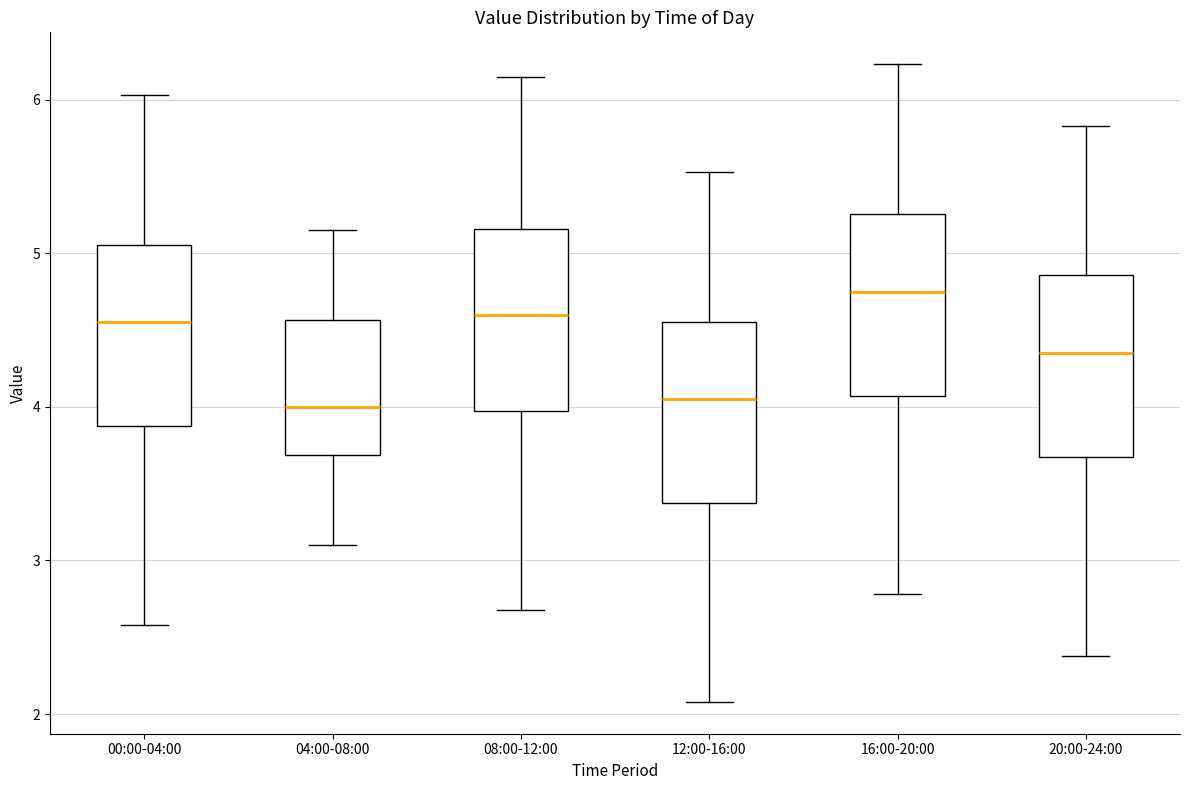

Reading left to right, read every box against the y-axis: the position of its median line, the range the box covers, and the ends of its whiskers. The values are not printed on the chart, so give them approximately, as read against the axis.

00:00-04:00: median 4.6, box 3.9 to 5.1, whiskers 2.6 to 6.0
04:00-08:00: median 4.0, box 3.7 to 4.6, whiskers 3.1 to 5.2
08:00-12:00: median 4.6, box 4.0 to 5.2, whiskers 2.7 to 6.2
12:00-16:00: median 4.1, box 3.4 to 4.6, whiskers 2.1 to 5.5
16:00-20:00: median 4.8, box 4.1 to 5.3, whiskers 2.8 to 6.2
20:00-24:00: median 4.4, box 3.7 to 4.9, whiskers 2.4 to 5.8